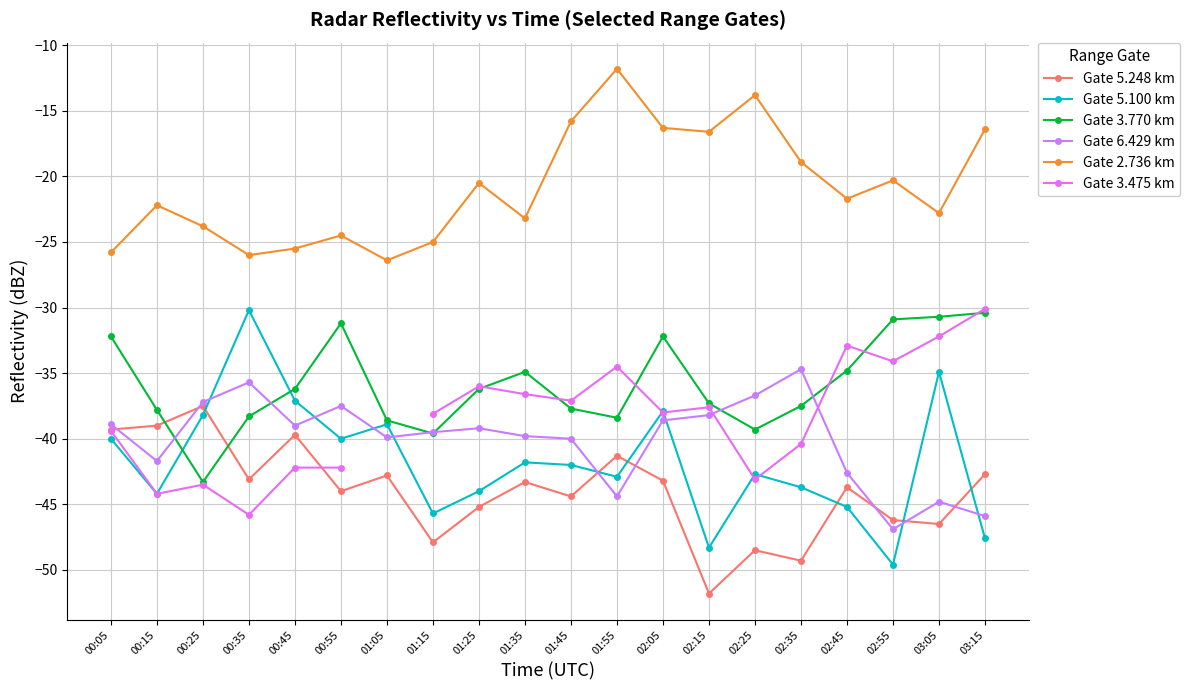

What is the greatest value displayed?

-11.8